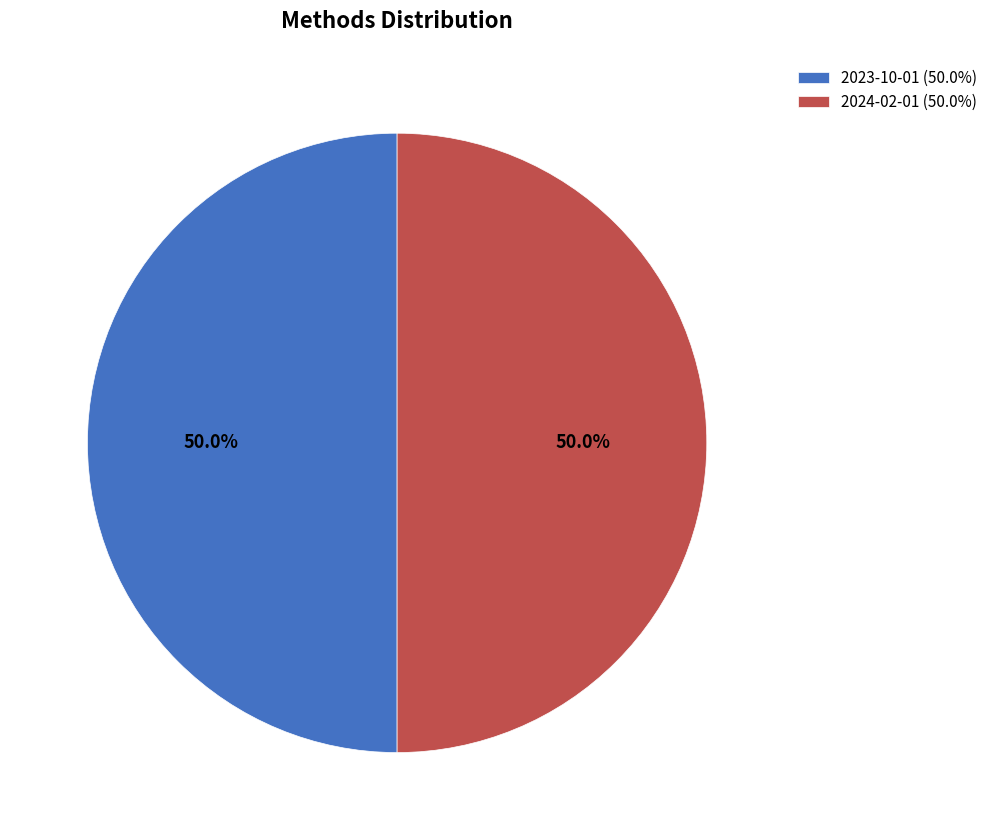

What percentage do 2024-02-01 (50.0%) and 2023-10-01 (50.0%) together represent?

100.0%